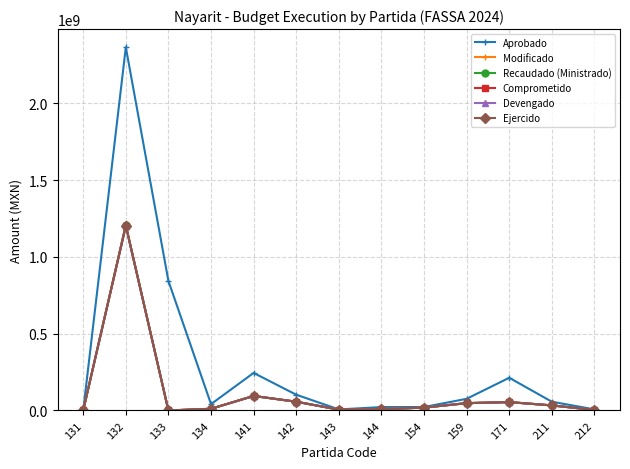

Does the chart have visible grid lines?

Yes